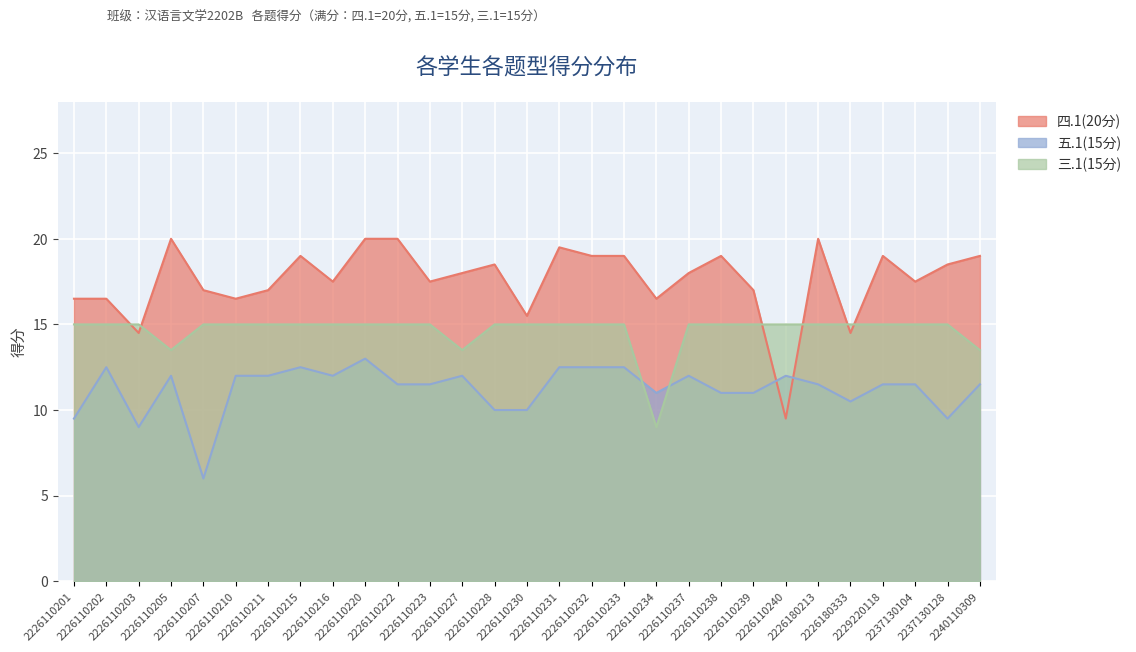

What is the smallest value displayed?

6.0